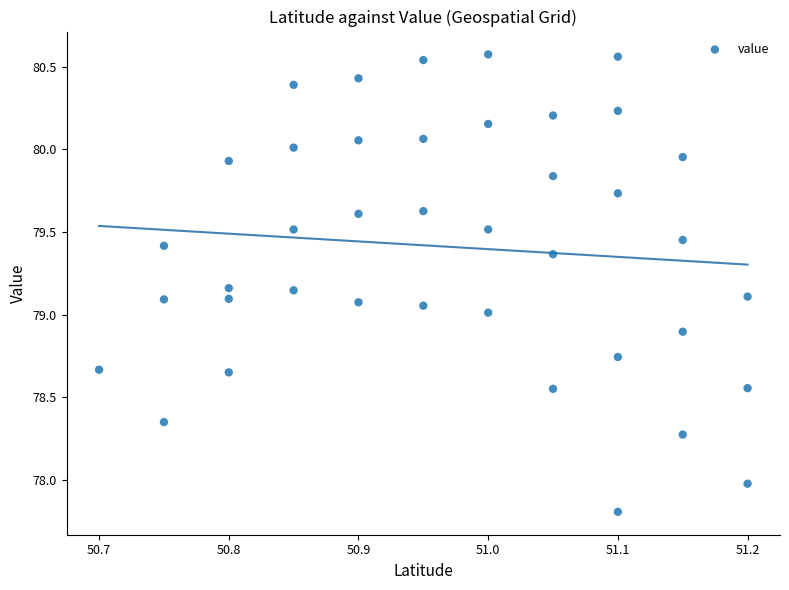

What is the range of Y values (max minus min)?

2.8